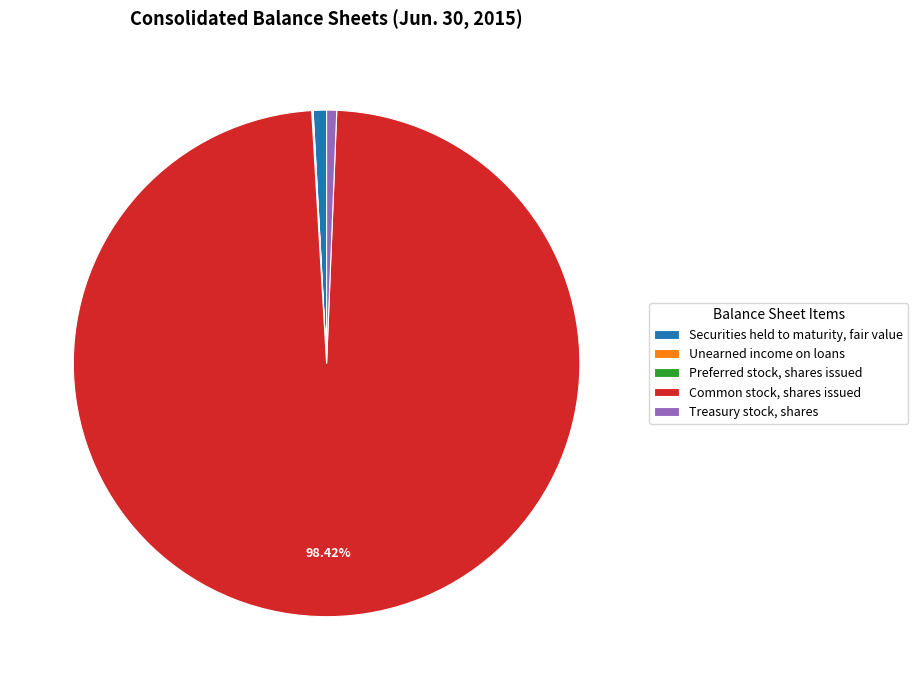

To the nearest percent, what is the difference between the largest and smallest slice percentages?

98%